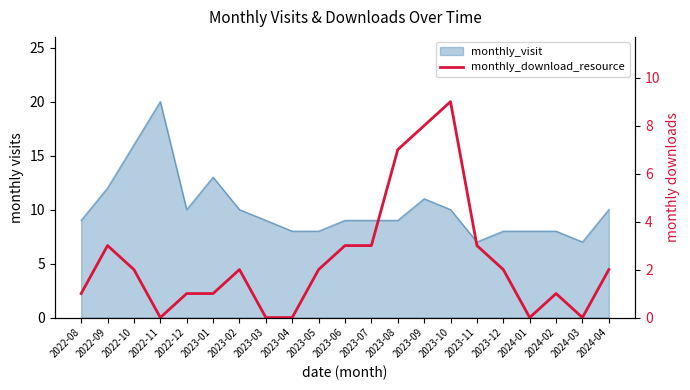

Reading right to left, extract all data points from this chart.

2024-04=2	2024-03=0	2024-02=1	2024-01=0	2023-12=2	2023-11=3	2023-10=9	2023-09=8	2023-08=7	2023-07=3	2023-06=3	2023-05=2	2023-04=0	2023-03=0	2023-02=2	2023-01=1	2022-12=1	2022-11=0	2022-10=2	2022-09=3	2022-08=1